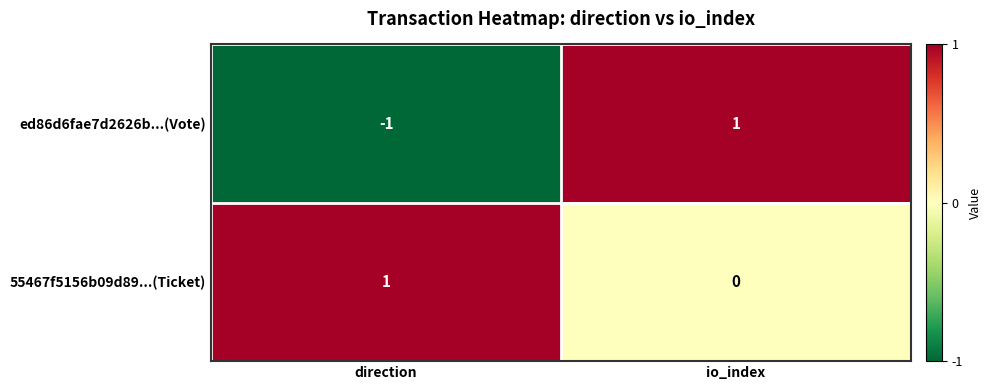

What is the difference between the highest and lowest values at direction?

2